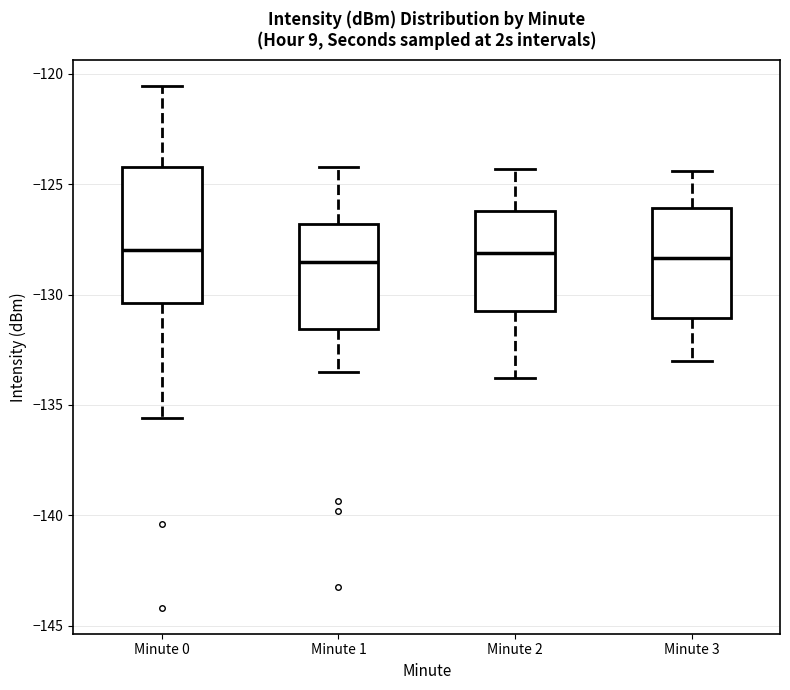

Reading left to right, transcribe this box plot: for each box, give where its median line is, the range the box spans, and where its two whiskers end, as read against the y-axis. The values are not printed on the chart, so give them approximately, as read against the axis.

Minute 0: median -128.0, box -130.5 to -124.0, whiskers -135.5 to -120.5
Minute 1: median -128.5, box -131.5 to -127.0, whiskers -133.5 to -124.0
Minute 2: median -128.0, box -130.5 to -126.0, whiskers -134.0 to -124.5
Minute 3: median -128.5, box -131.0 to -126.0, whiskers -133.0 to -124.5